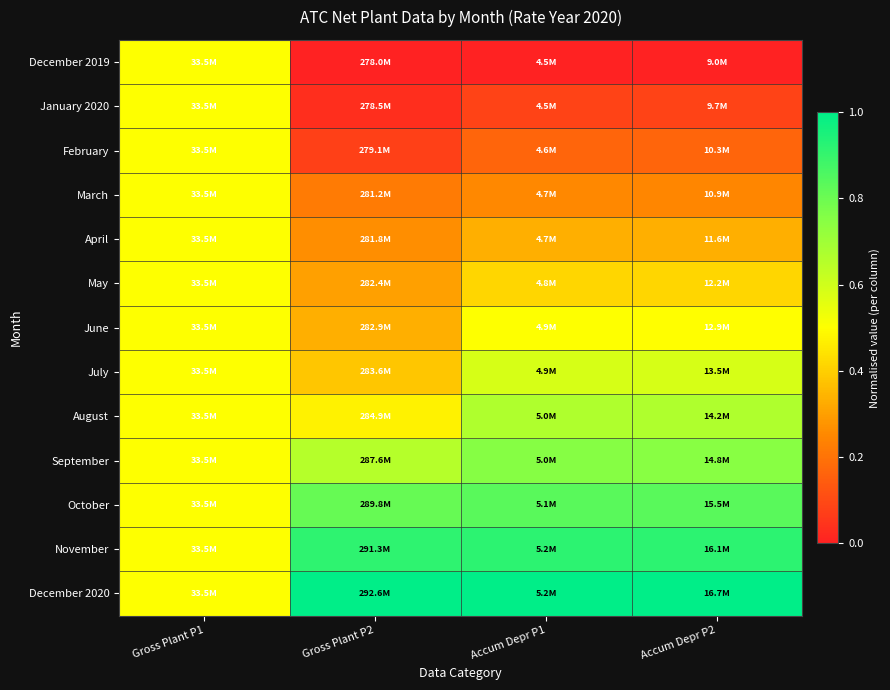

Reading right to left, list all the values displayed in this chart.

December 2019: Accum Depr P2=0.0	Accum Depr P1=0.0	Gross Plant P2=0.0	Gross Plant P1=0.5
January 2020: Accum Depr P2=0.1	Accum Depr P1=0.1	Gross Plant P2=0.0	Gross Plant P1=0.5
February: Accum Depr P2=0.2	Accum Depr P1=0.2	Gross Plant P2=0.1	Gross Plant P1=0.5
March: Accum Depr P2=0.2	Accum Depr P1=0.3	Gross Plant P2=0.2	Gross Plant P1=0.5
April: Accum Depr P2=0.3	Accum Depr P1=0.3	Gross Plant P2=0.3	Gross Plant P1=0.5
May: Accum Depr P2=0.4	Accum Depr P1=0.4	Gross Plant P2=0.3	Gross Plant P1=0.5
June: Accum Depr P2=0.5	Accum Depr P1=0.5	Gross Plant P2=0.3	Gross Plant P1=0.5
July: Accum Depr P2=0.6	Accum Depr P1=0.6	Gross Plant P2=0.4	Gross Plant P1=0.5
August: Accum Depr P2=0.7	Accum Depr P1=0.7	Gross Plant P2=0.5	Gross Plant P1=0.5
September: Accum Depr P2=0.7	Accum Depr P1=0.8	Gross Plant P2=0.7	Gross Plant P1=0.5
October: Accum Depr P2=0.8	Accum Depr P1=0.8	Gross Plant P2=0.8	Gross Plant P1=0.5
November: Accum Depr P2=0.9	Accum Depr P1=0.9	Gross Plant P2=0.9	Gross Plant P1=0.5
December 2020: Accum Depr P2=1.0	Accum Depr P1=1.0	Gross Plant P2=1.0	Gross Plant P1=0.5